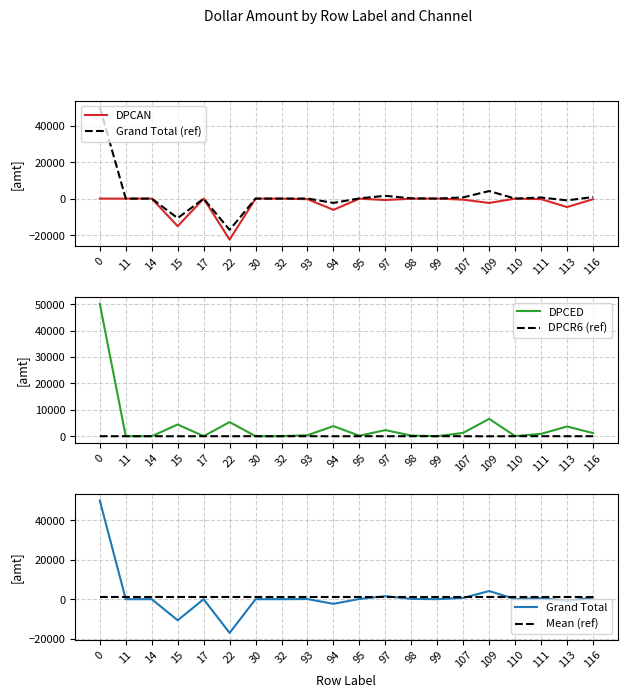

Rank the categories by DPCR6 (ref) value from highest to lowest.

0, 11, 14, 17, 30, 32, 93, 95, 98, 99, 110, 111, 116, 97, 113, 107, 22, 94, 15, 109